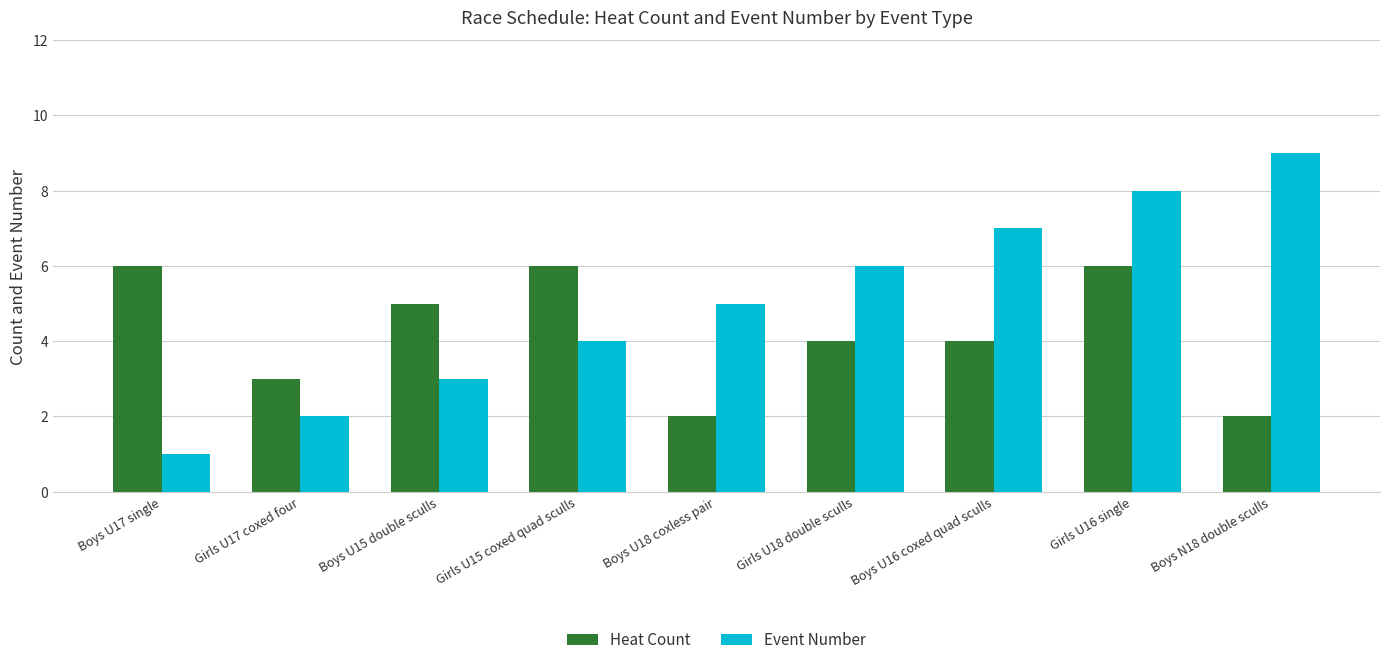

What value does the Event Number series have at Boys U17 single?

1